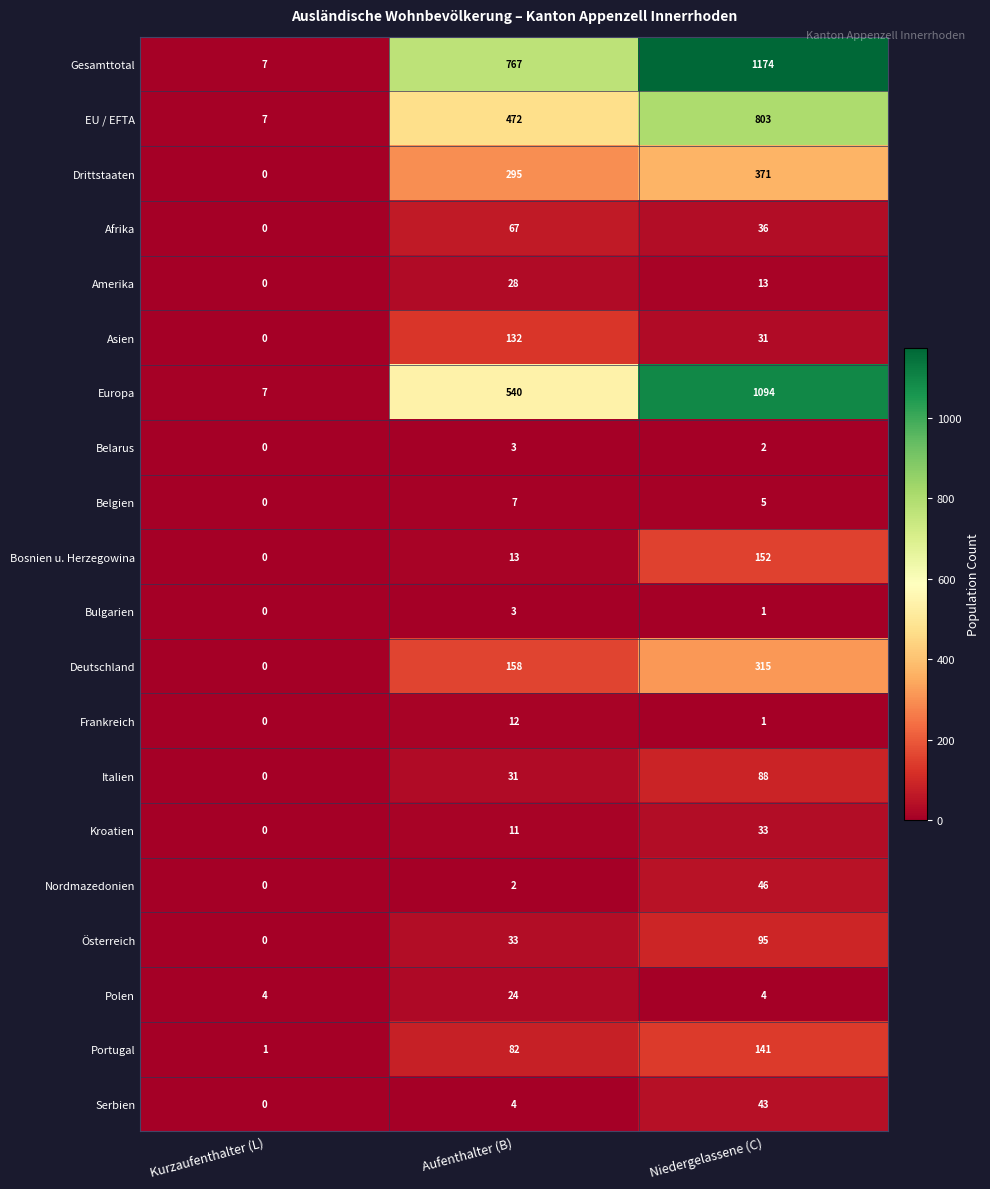

How many categories are shown in the chart?

3